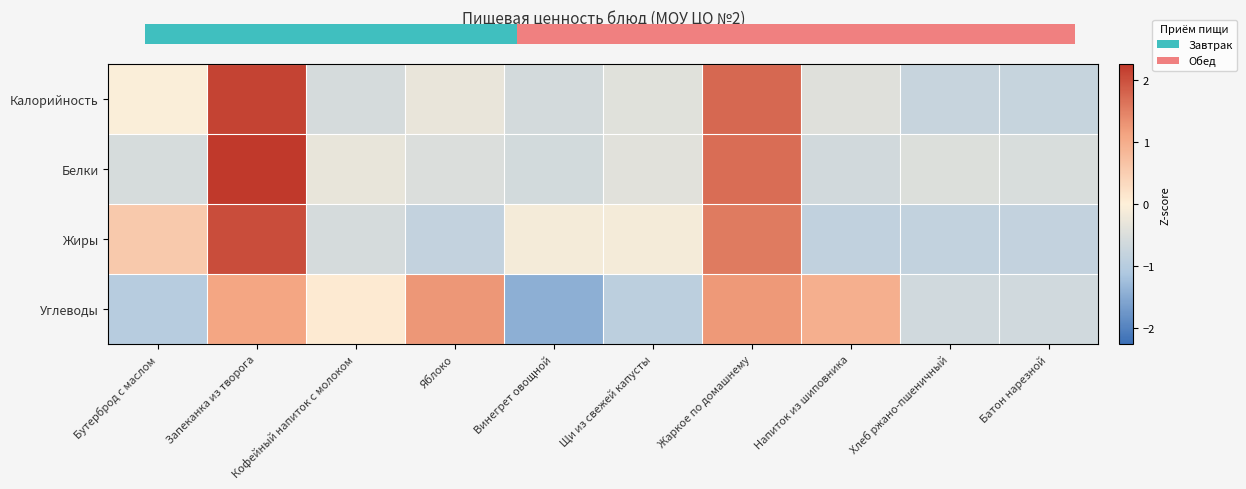

At how many categories does at least one series exceed 0?

6